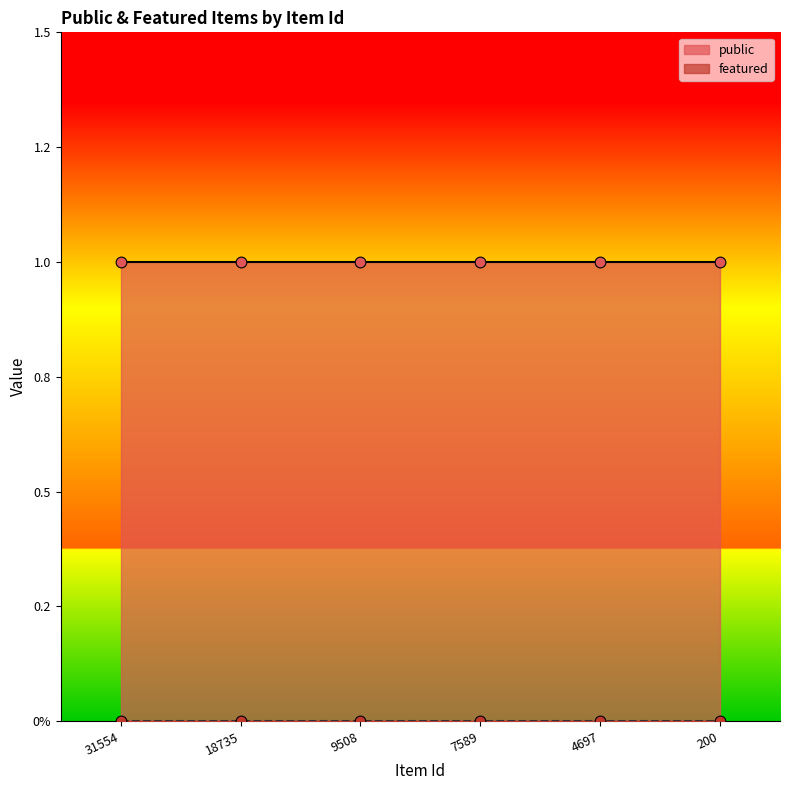

Which series has the largest Y range (max minus min)?

public